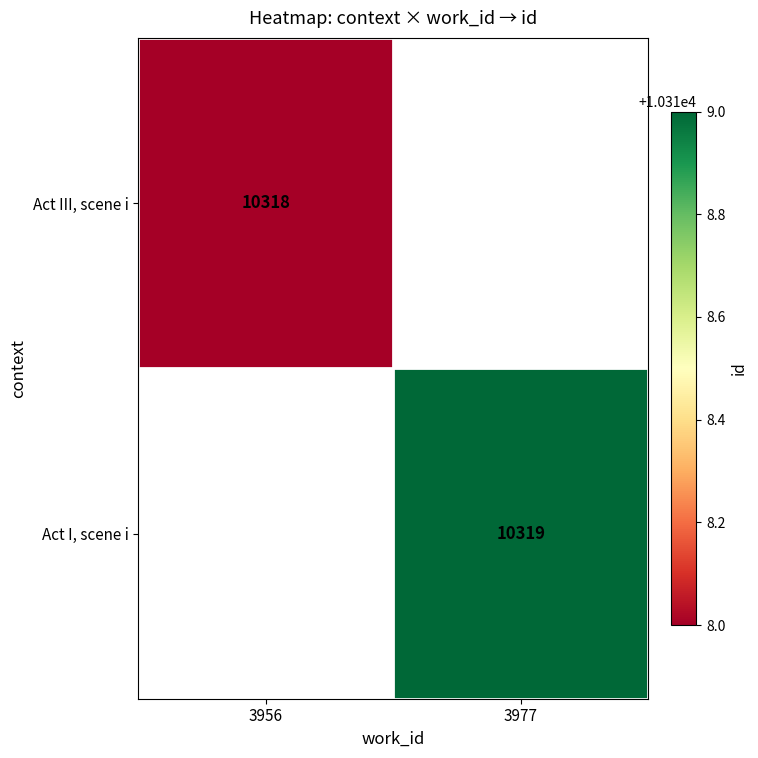

What is the minimum value shown in the chart?

10318.0